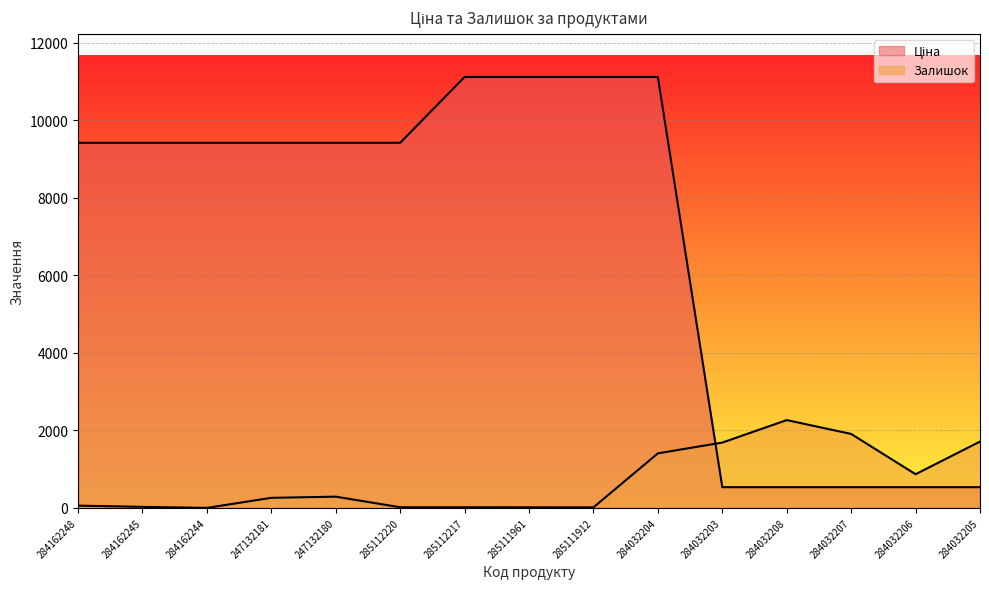

At how many categories does at least one series exceed 1953?

11